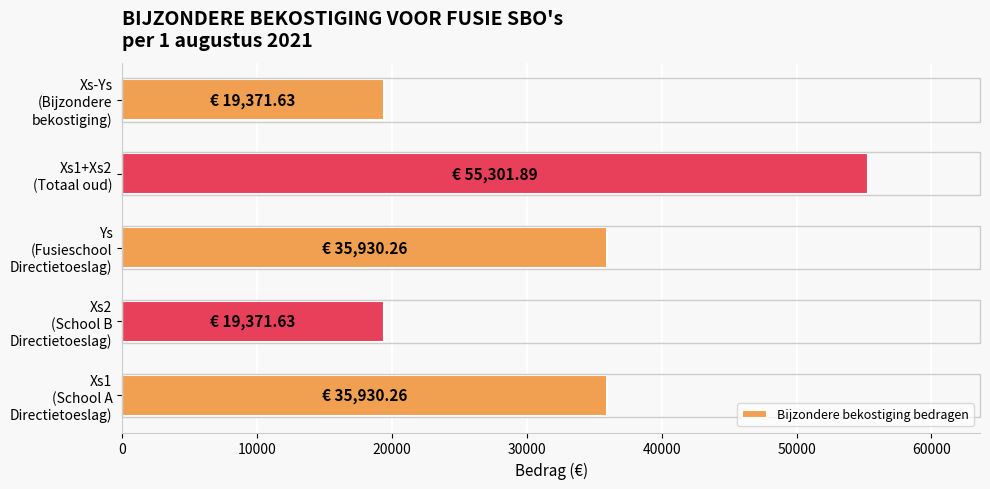

What is the smallest value displayed?

19371.6